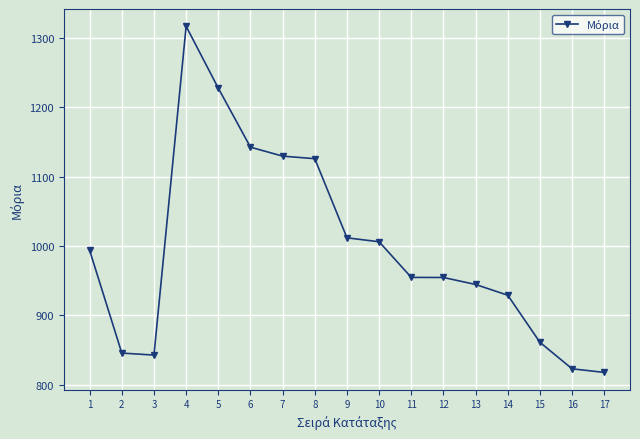

How many values are below 954?

7